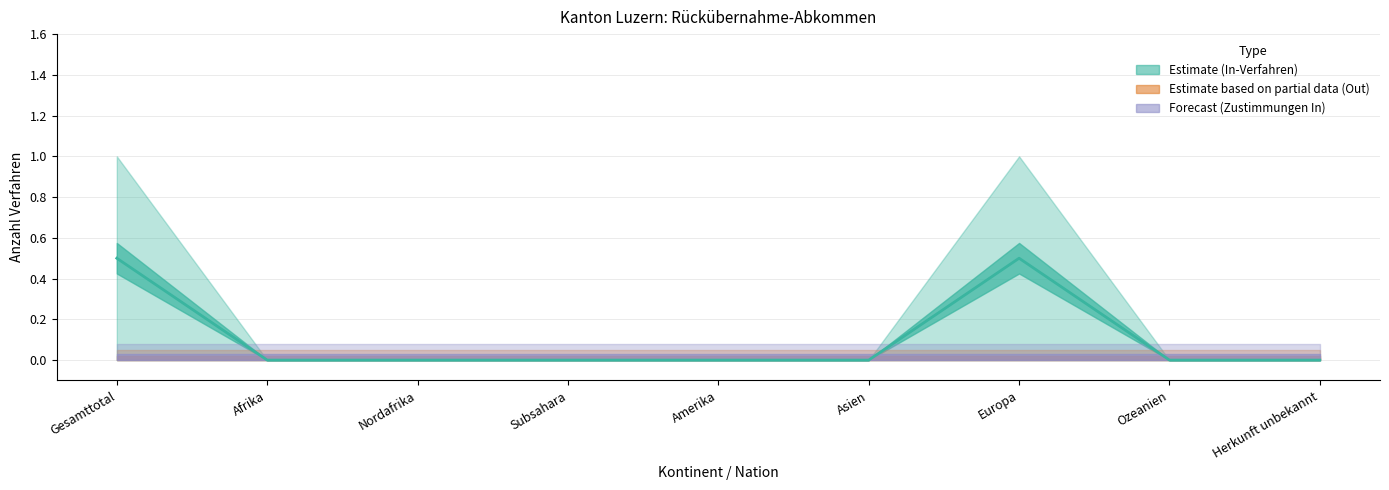

Is the value of In-Verfahren at Nordafrika greater than the value of Ablehnungen Out at Nordafrika?

No